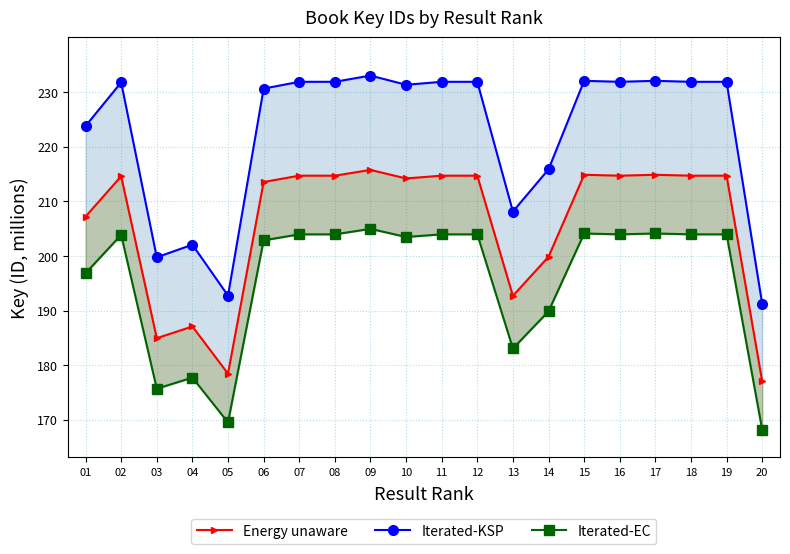

True or false: Energy unaware has a value of 57.6 at 20.

False